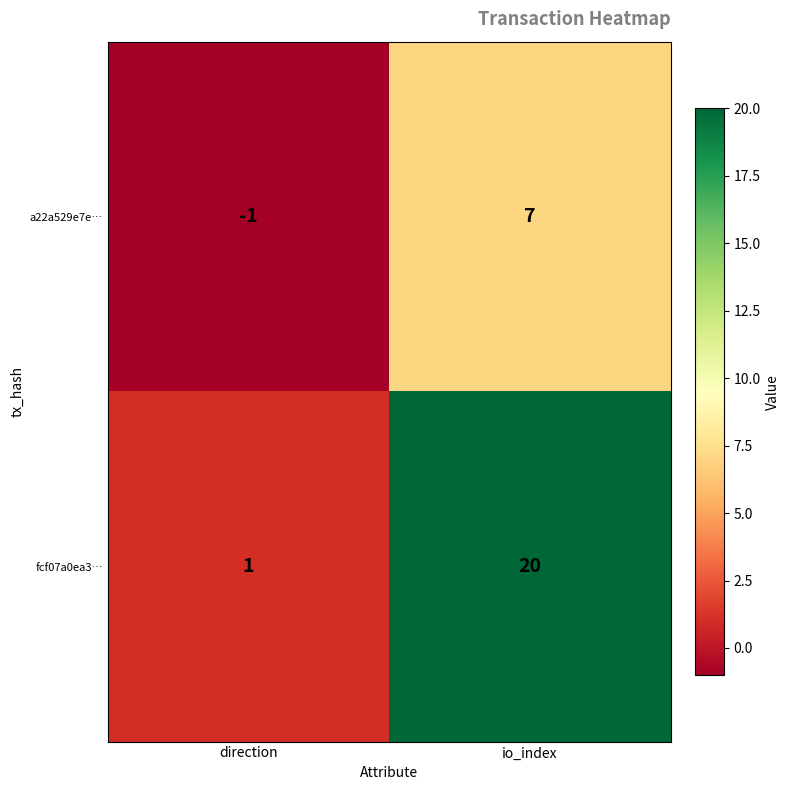

What is the sum of the fcf07a0ea3… values at io_index and direction?

21